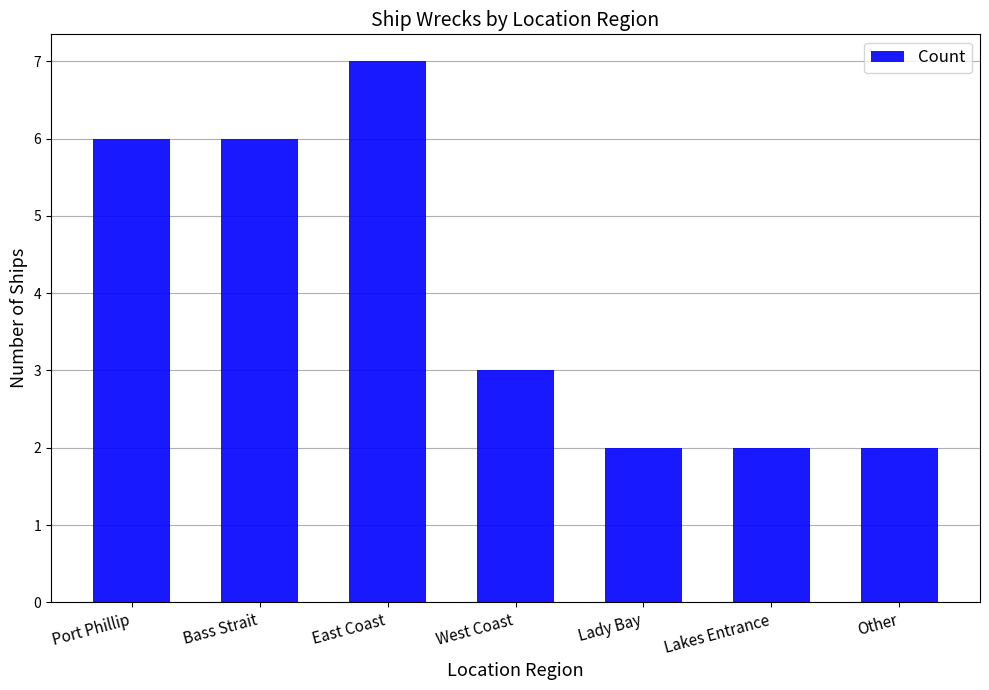

What is the sum of all values?

28